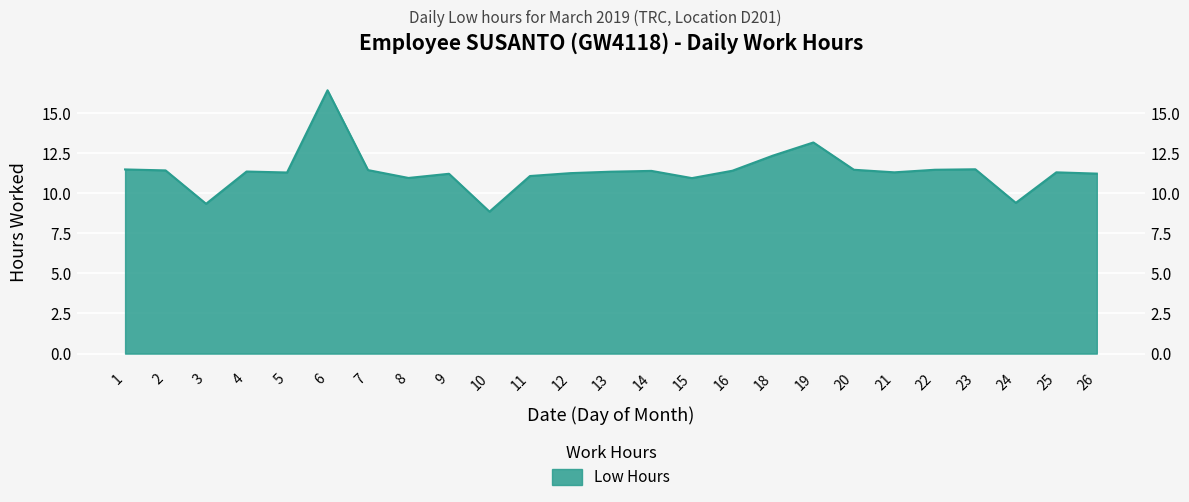

What is the difference between the maximum and minimum values?

7.6